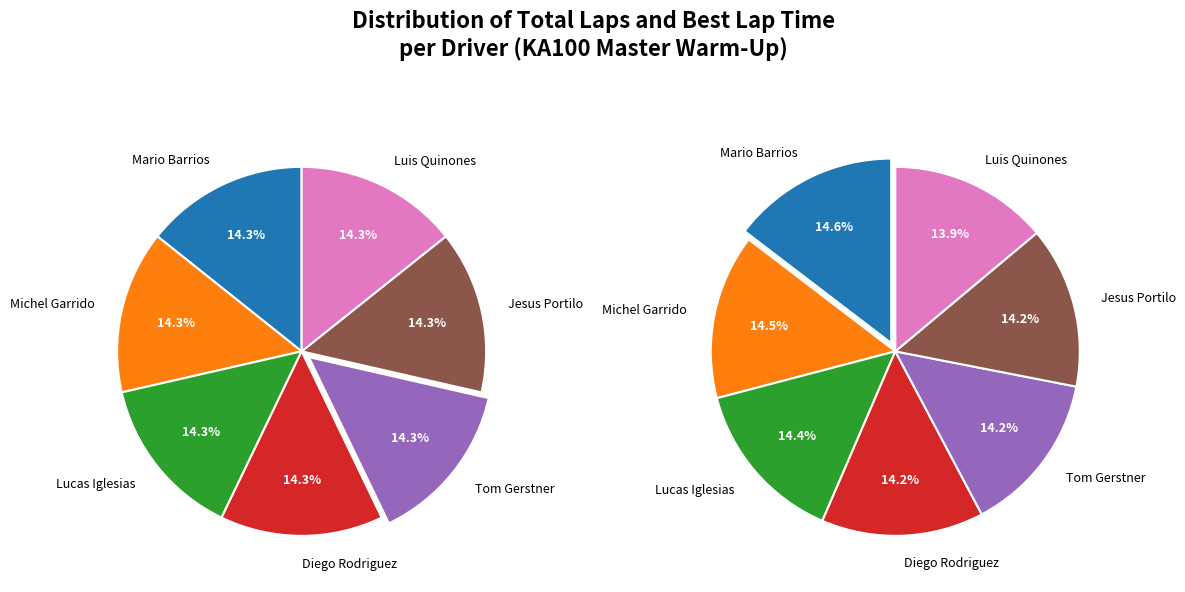

What is the total percentage of 5 and 6?

28.6%